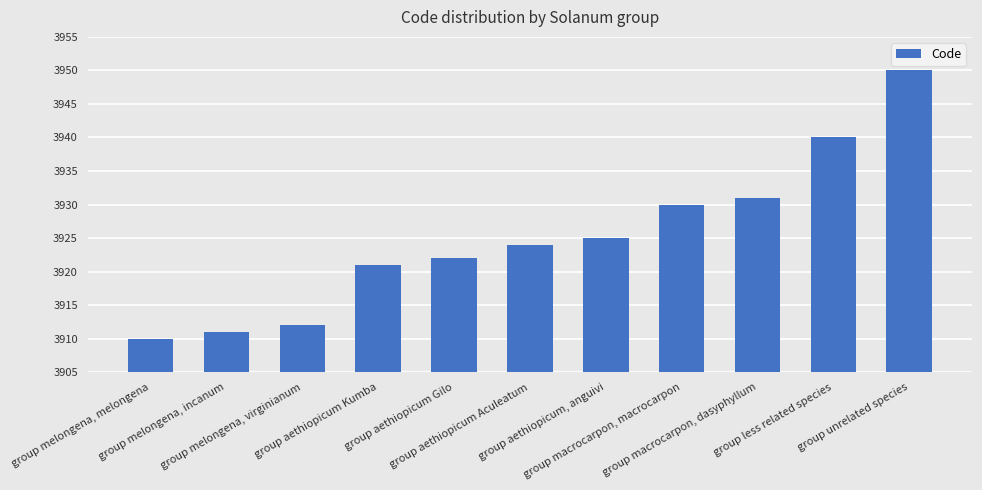

True or false: the data shows 5701 at group melongena, incanum.

False